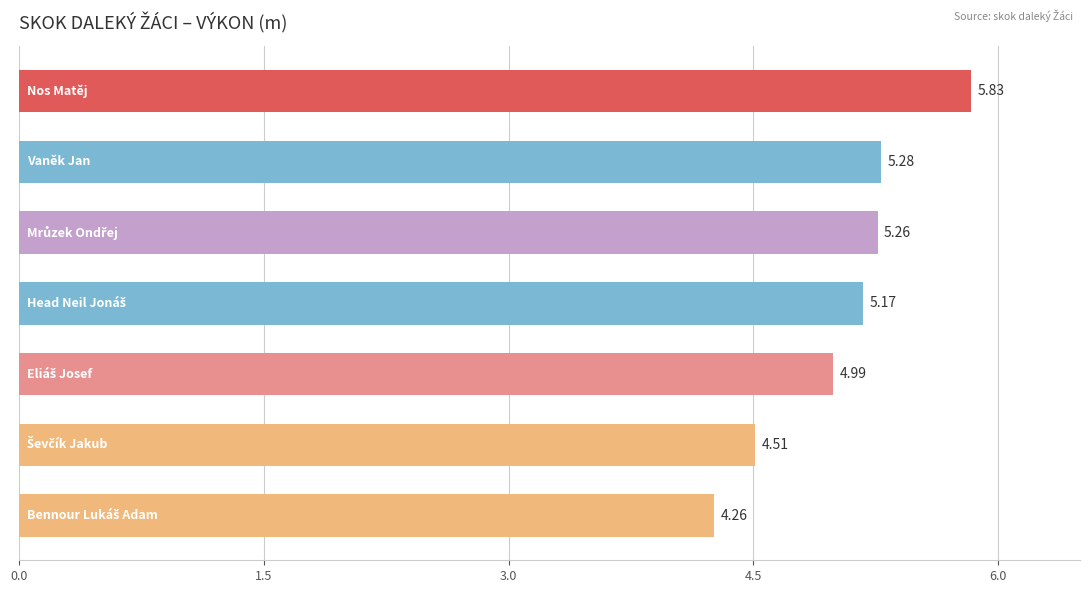

What is the sum of all values?

35.3